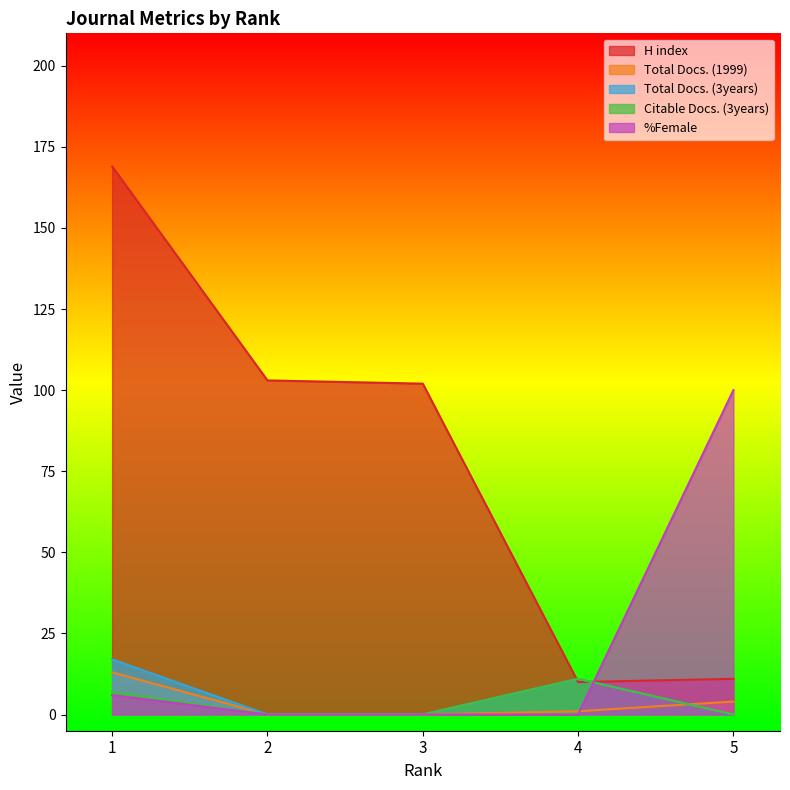

How many distinct data groups are displayed?

5